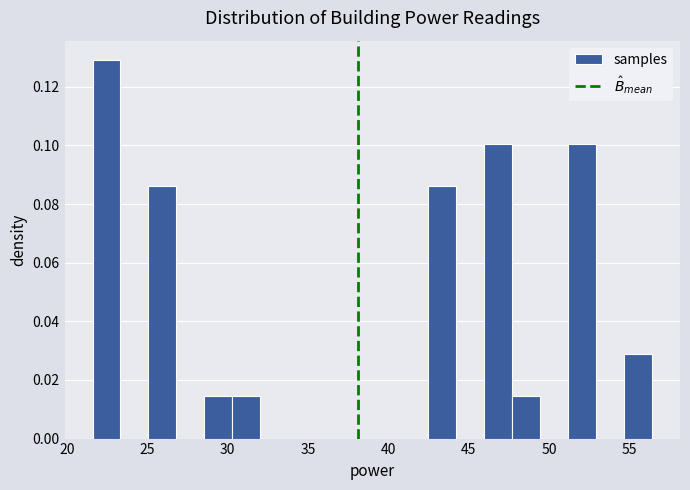

Read against the x-axis, roughly where is the centre of the tallest bar?

22.5